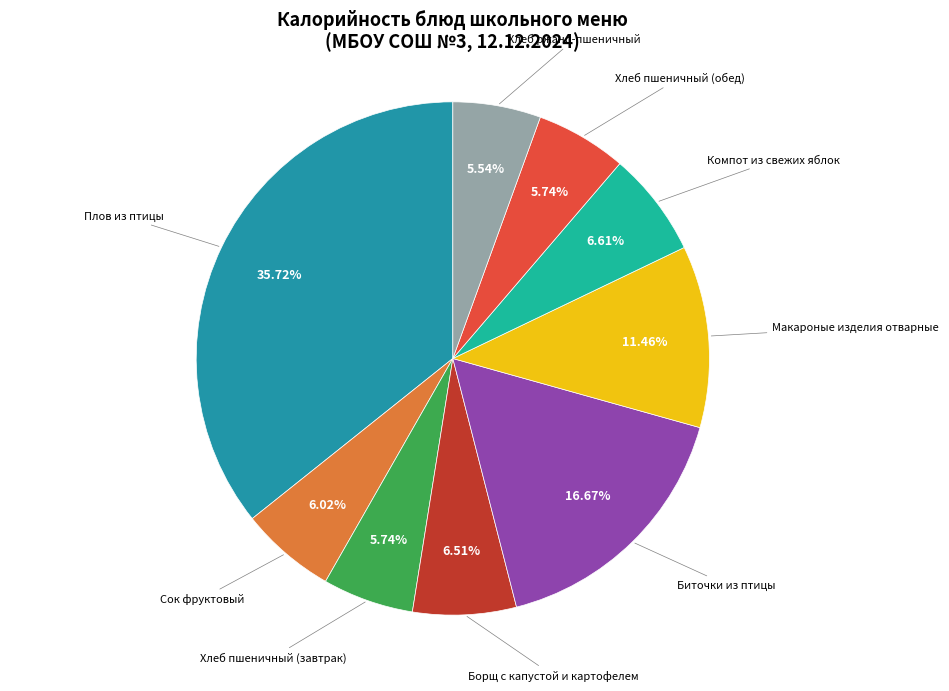

What is the total percentage of Плов из птицы and Биточки из птицы?

52.4%